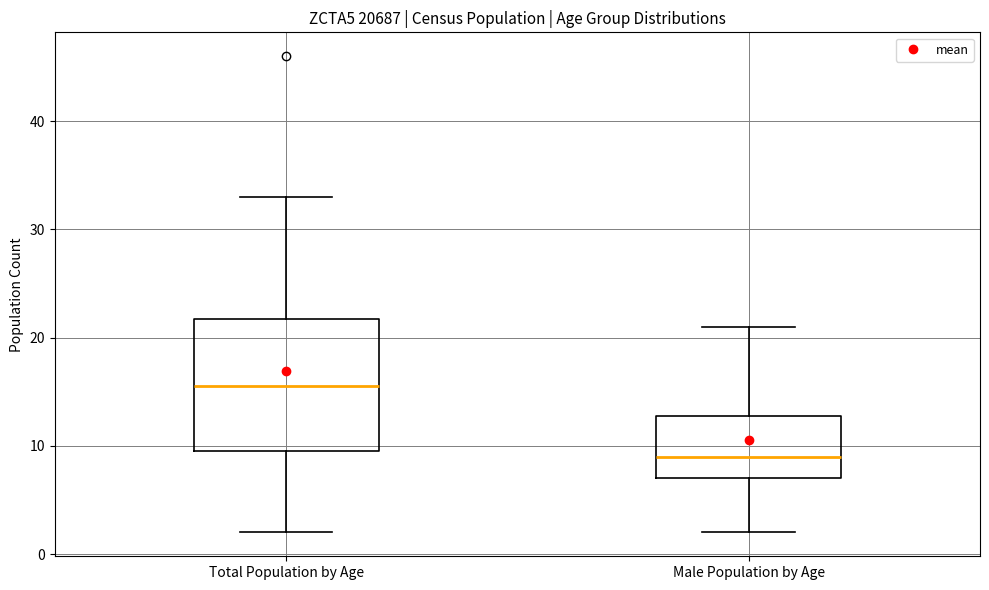

Reading left to right, read every box against the y-axis: the position of its median line, the range the box covers, and the ends of its whiskers. The values are not printed on the chart, so give them approximately, as read against the axis.

Total Population by Age: median 16, box 10 to 22, whiskers 2 to 33
Male Population by Age: median 9, box 7 to 13, whiskers 2 to 21